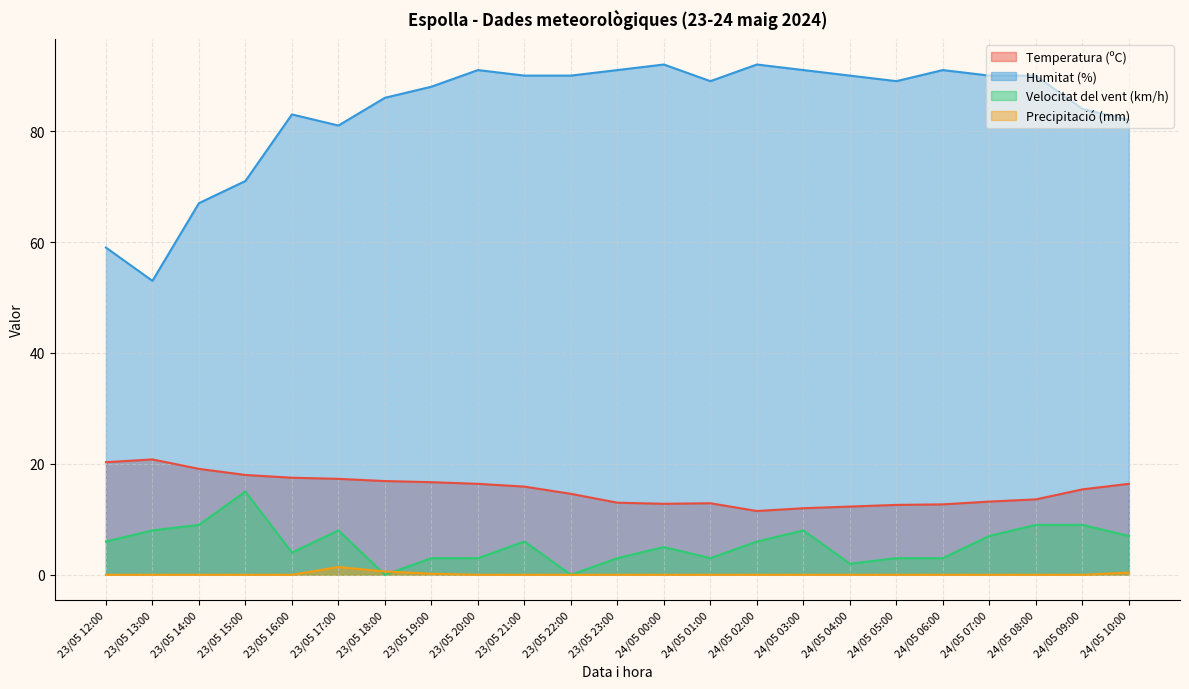

What is the highest value of the Temperatura (ºC) series?

20.8